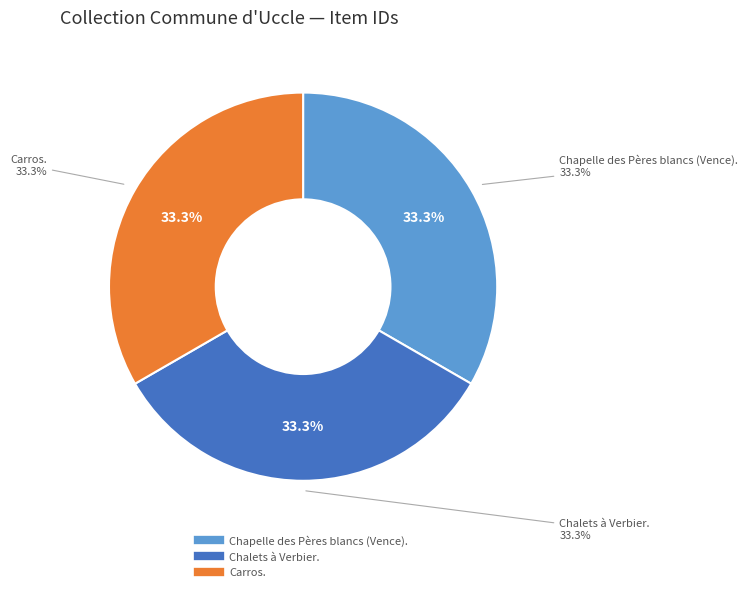

Is there a majority slice in this chart?

No